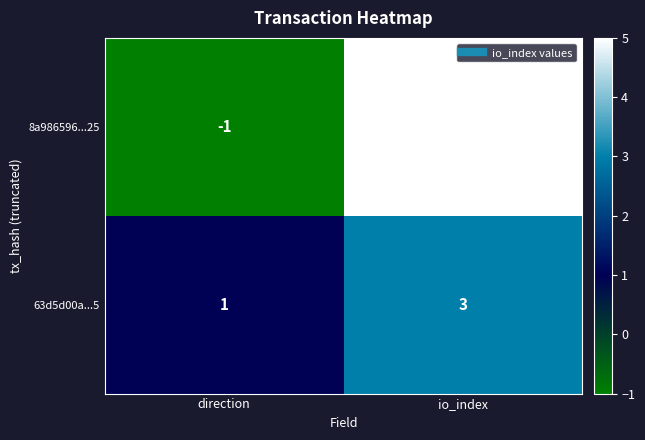

Rank the series by their maximum value, from lowest to highest.

63d5d00a...5, 8a986596...25